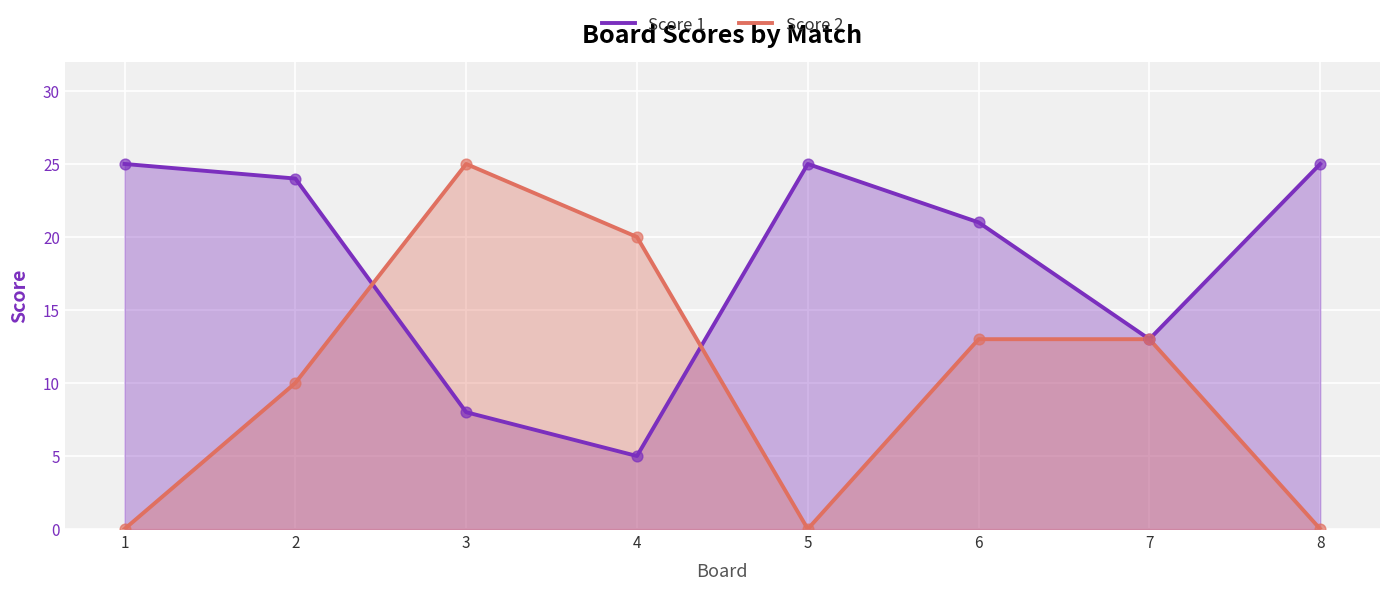

Which series contains the highest Y value?

Score 1